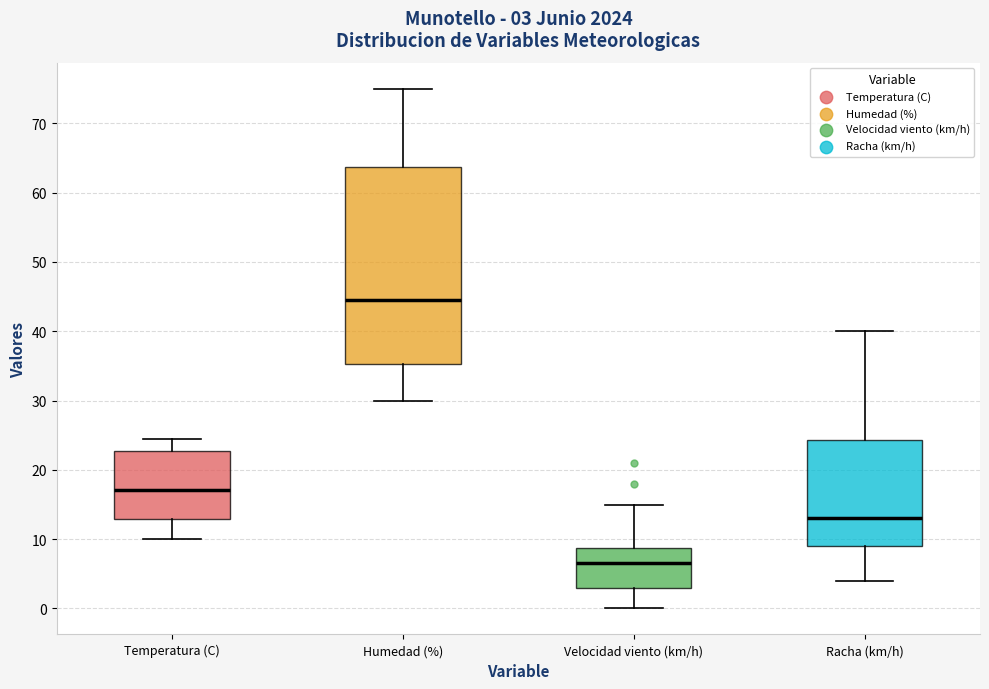

Which box has the lowest median line?

Velocidad viento (km/h)